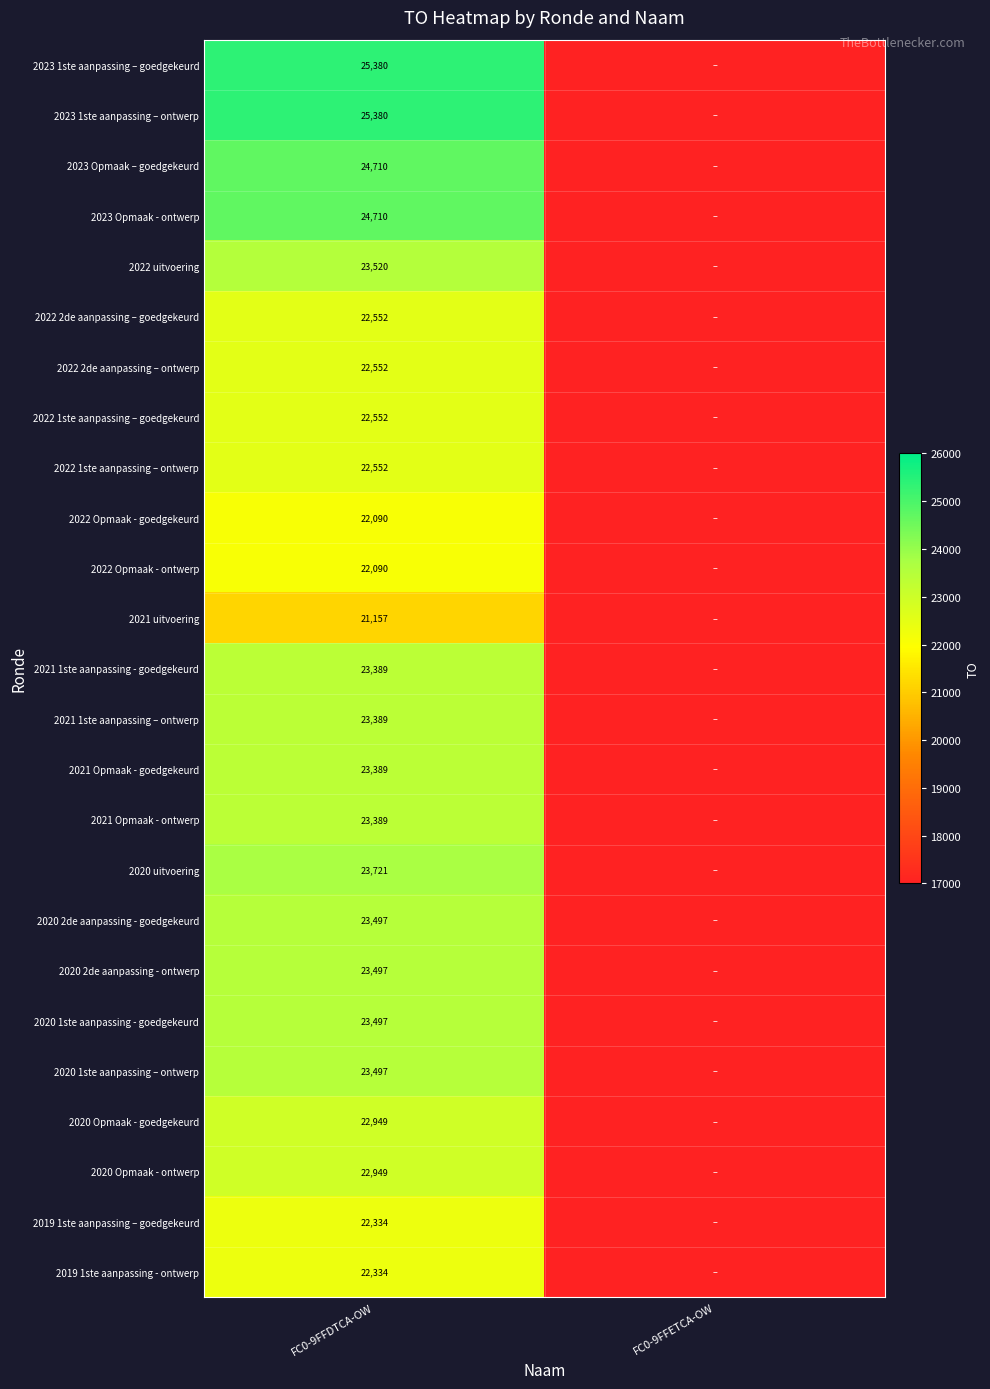

What is the difference between the highest and lowest values at FC0-9FFDTCA-OW?

4223